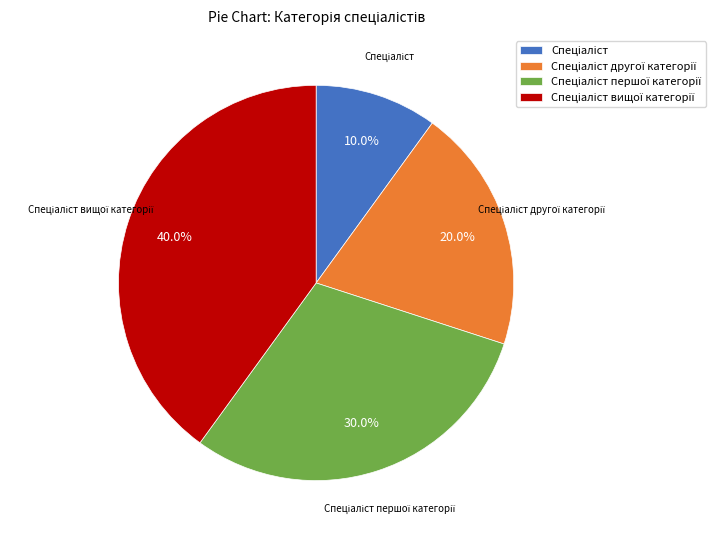

Does any single category account for the majority?

No